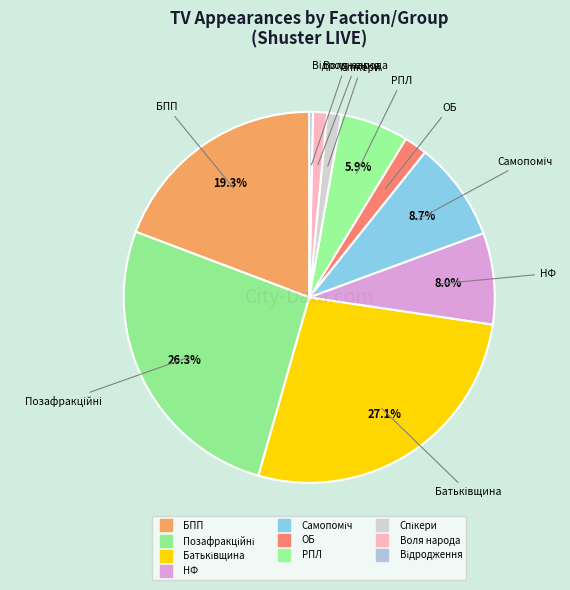

Count the number of slices in the pie.

10